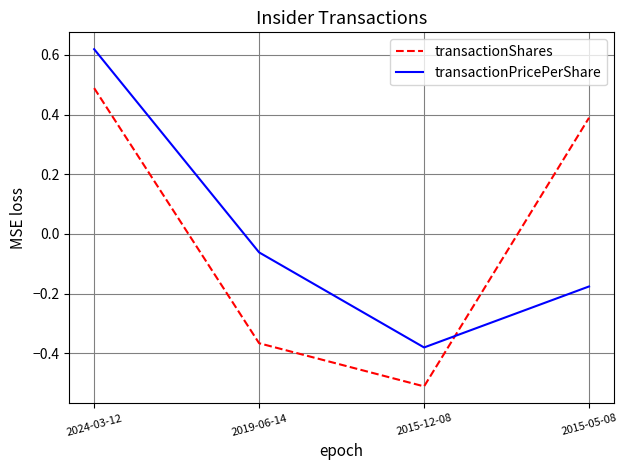

The value of transactionShares at 2015-05-08 is 0.7. True or false?

False